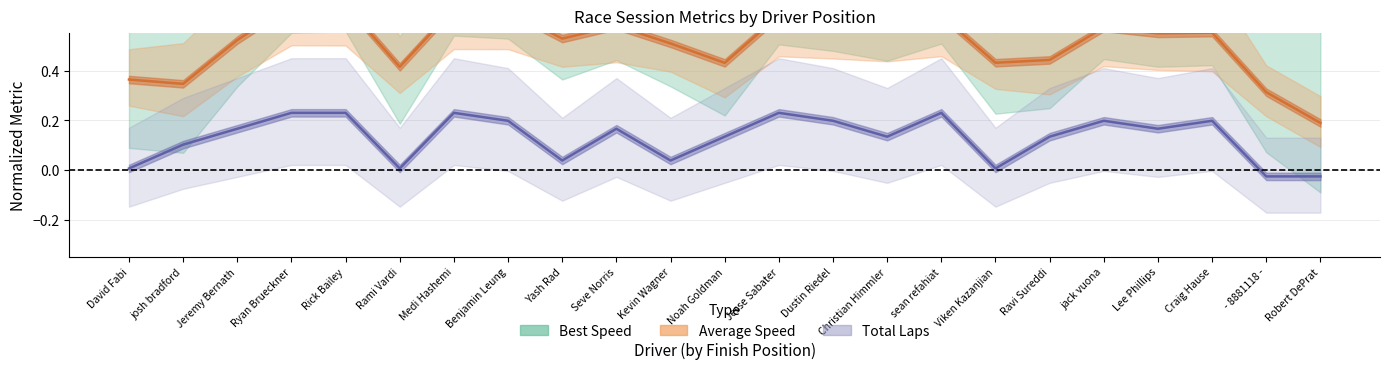

What position from the left is David Fabi?

1